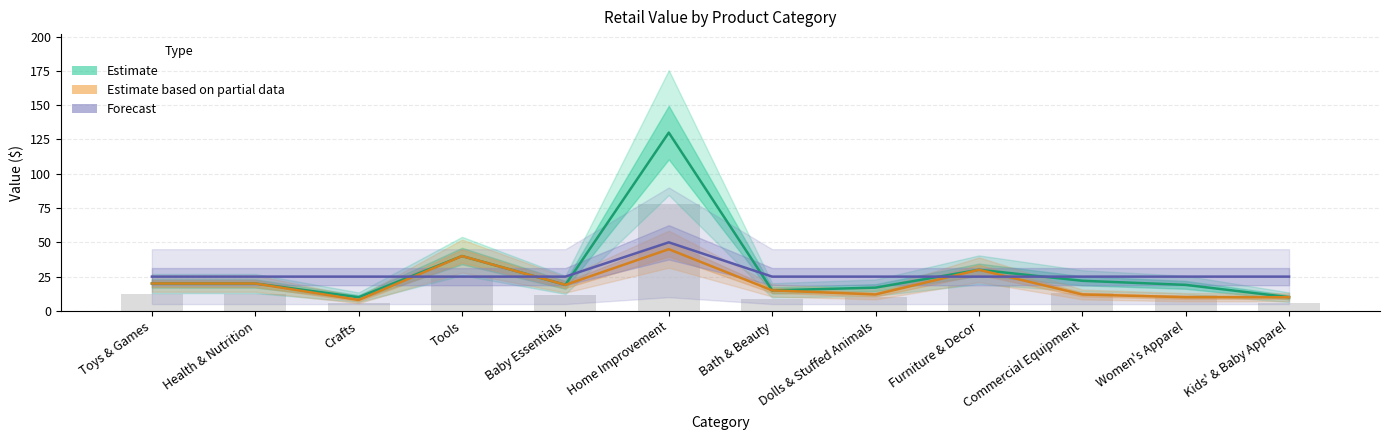

How many bars are there in total?

36